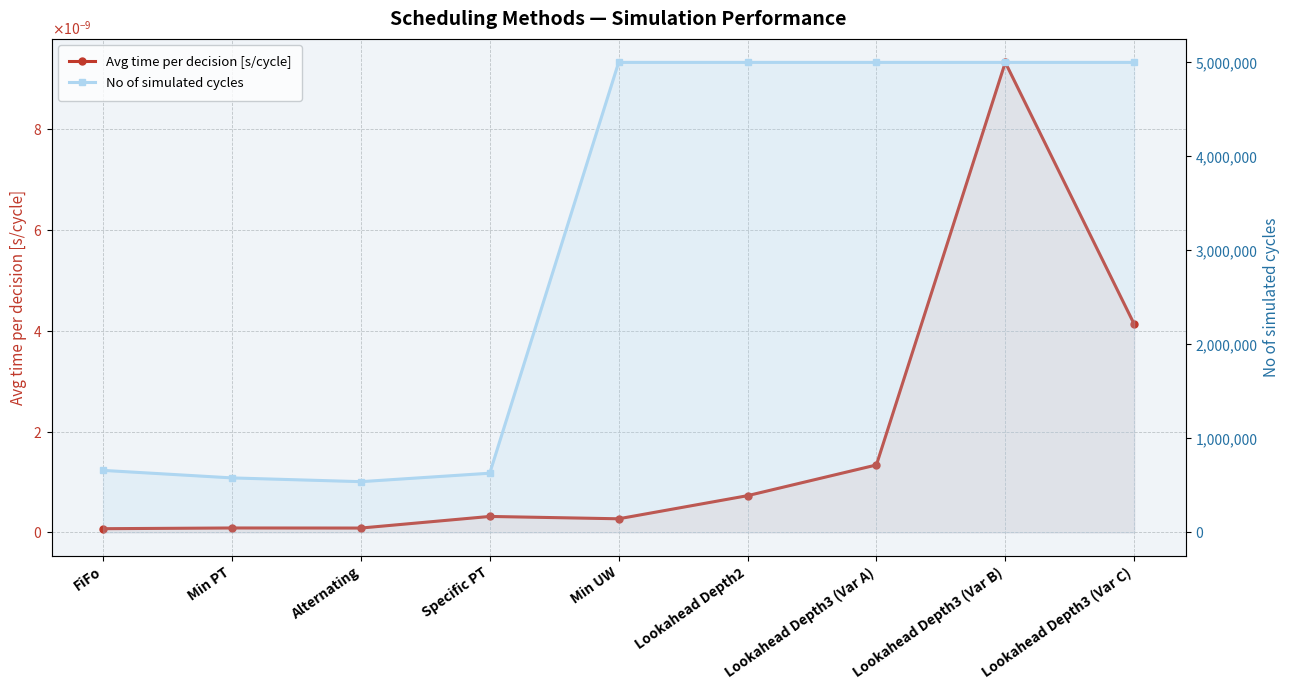

Rank the categories by Avg time per decision [s/cycle] value from highest to lowest.

Lookahead Depth3 (Var B), Lookahead Depth3 (Var C), Lookahead Depth3 (Var A), Lookahead Depth2, Specific PT, Min UW, Min PT, Alternating, FiFo